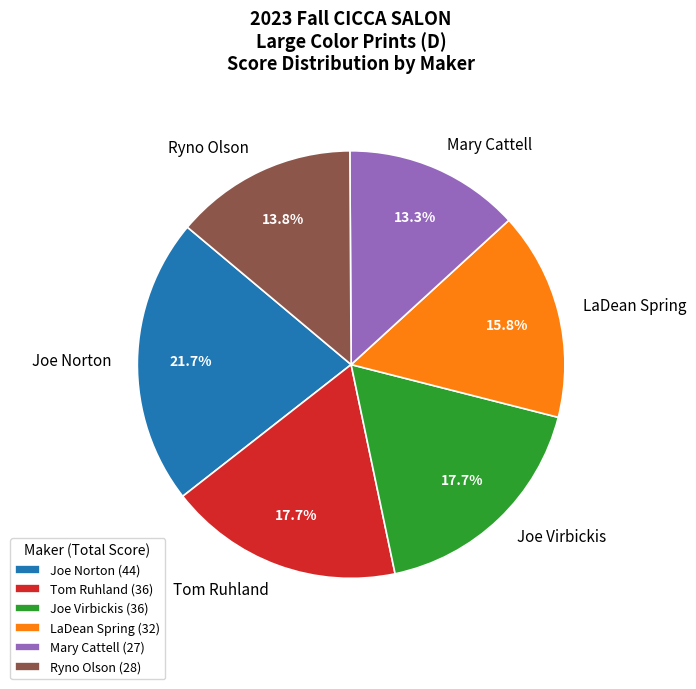

Is there any slice that represents more than half of the pie?

No